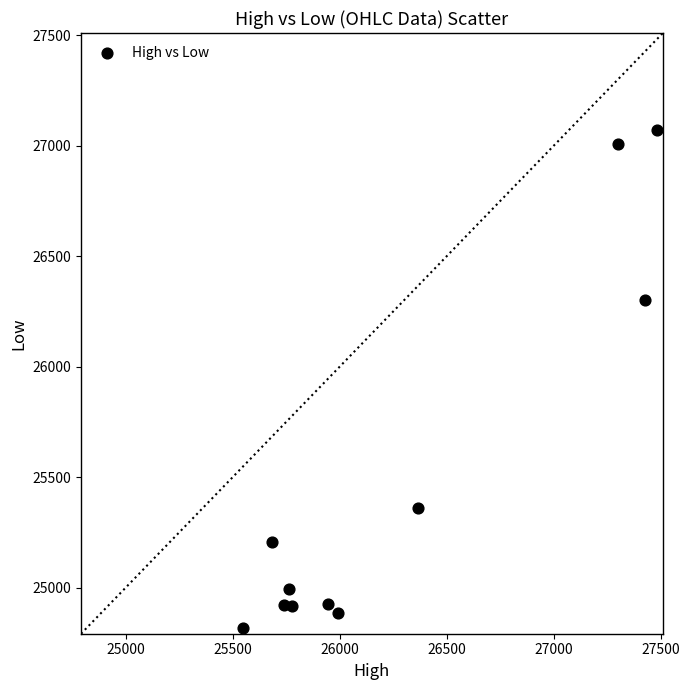

What Y value in the scatter plot is closest to 25943?

26301.1